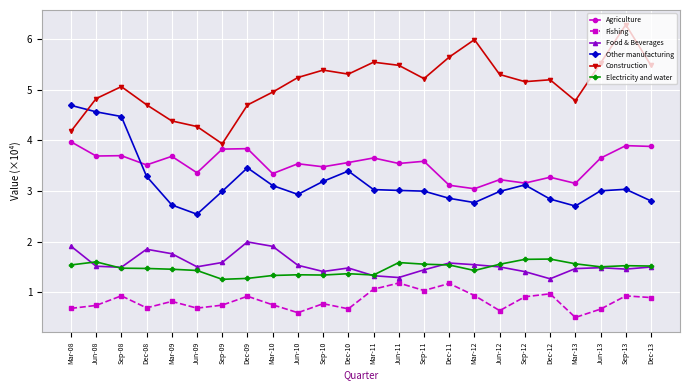

Read the Electricity and water value at Dec-12.

1.7